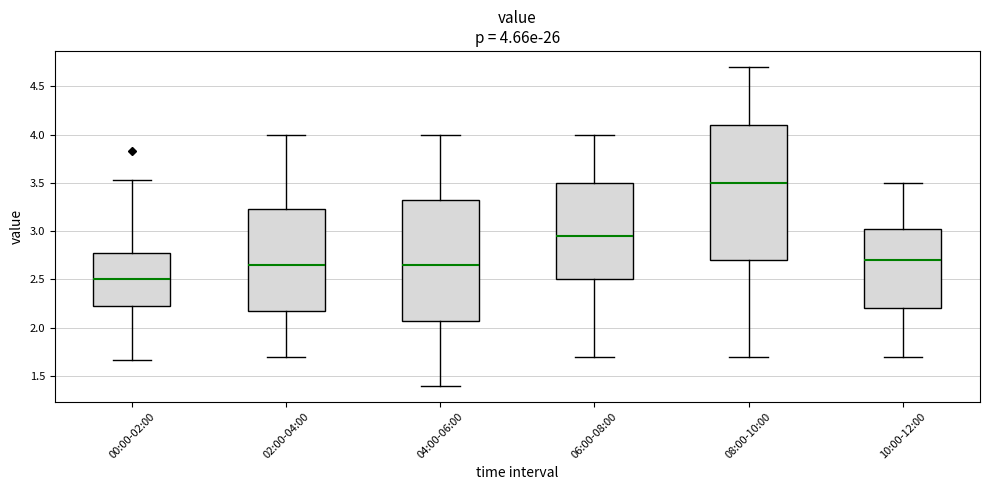

Which box has the highest median line?

08:00-10:00